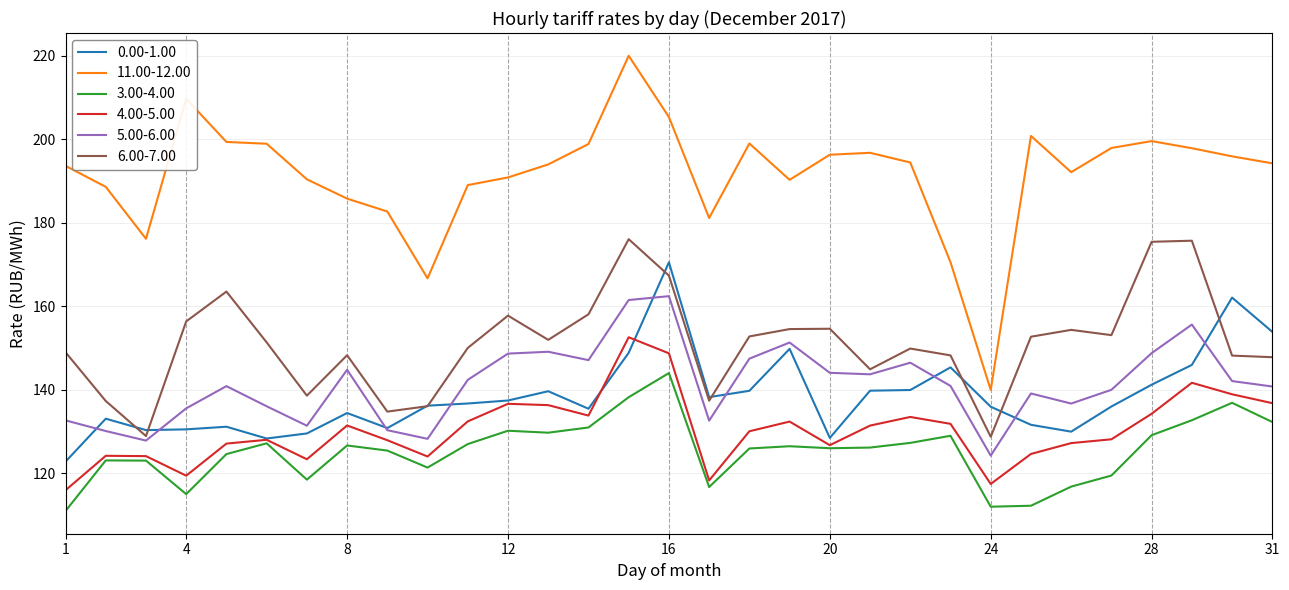

True or false: 11.00-12.00 has more than 1 interior local peaks.

True